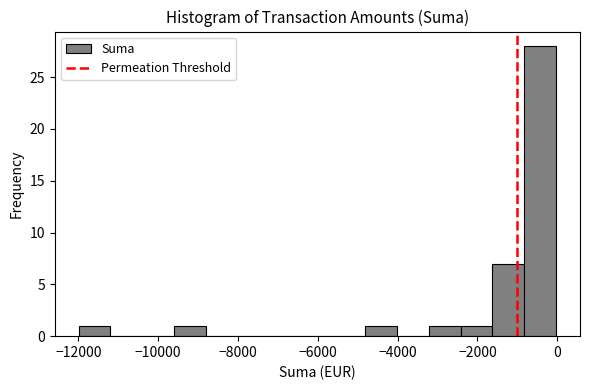

Read against the x-axis, roughly where is the centre of the tallest bar?

-400